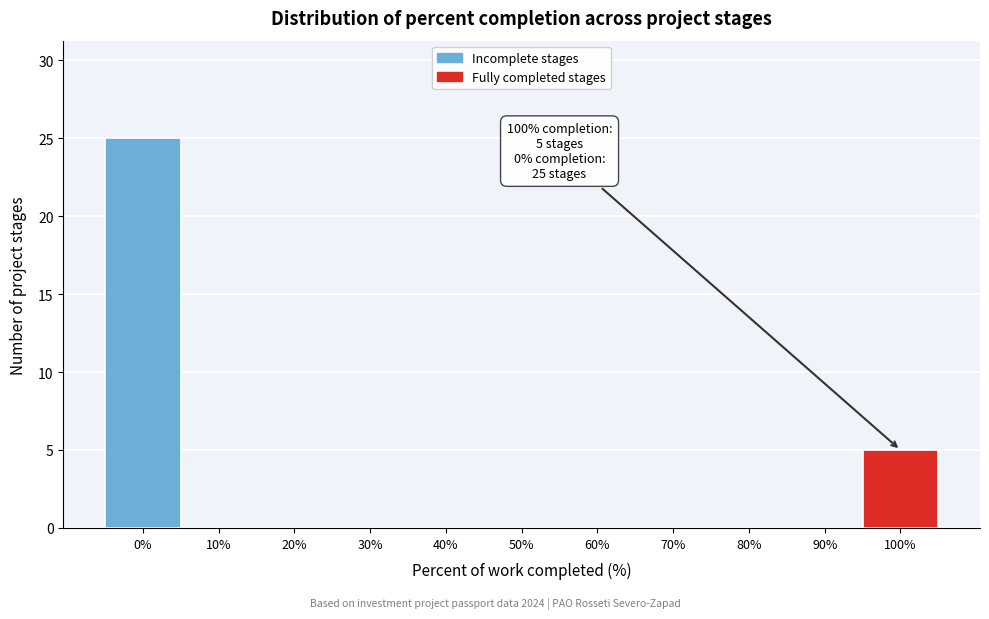

Reading right to left, transcribe all the data shown in this chart.

100%=5	90%=0	80%=0	70%=0	60%=0	50%=0	40%=0	30%=0	20%=0	10%=0	0%=25